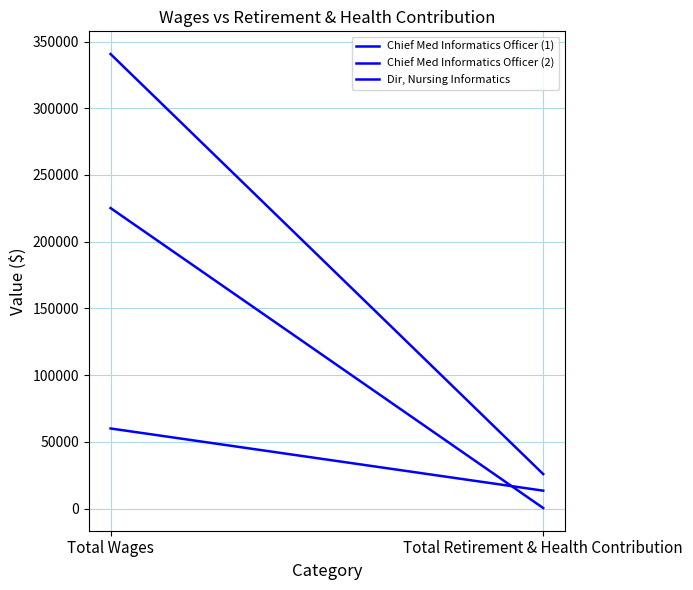

Is it true that Chief Med Informatics Officer (2) equals 371186 at Total Wages?

False